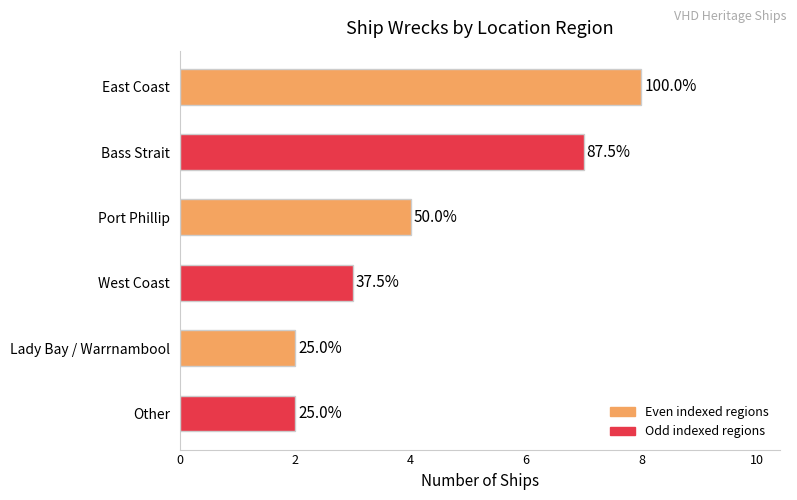

What is the greatest value displayed?

8